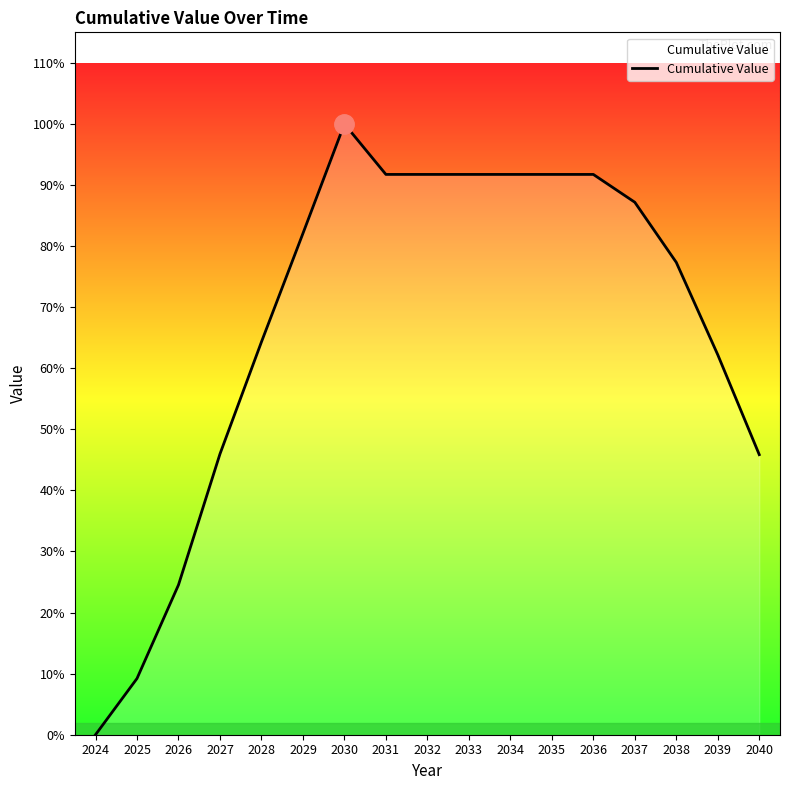

How many interior local peaks (higher than both neighbors) does the data have?

1